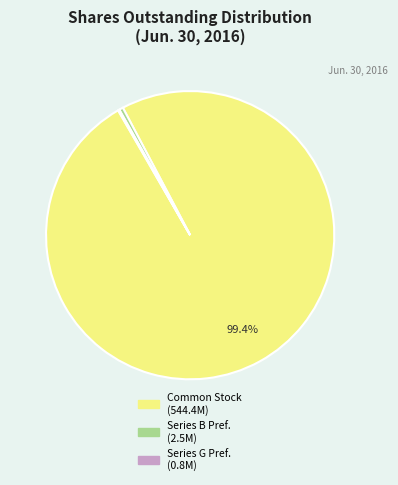

Is there a majority slice in this chart?

Yes